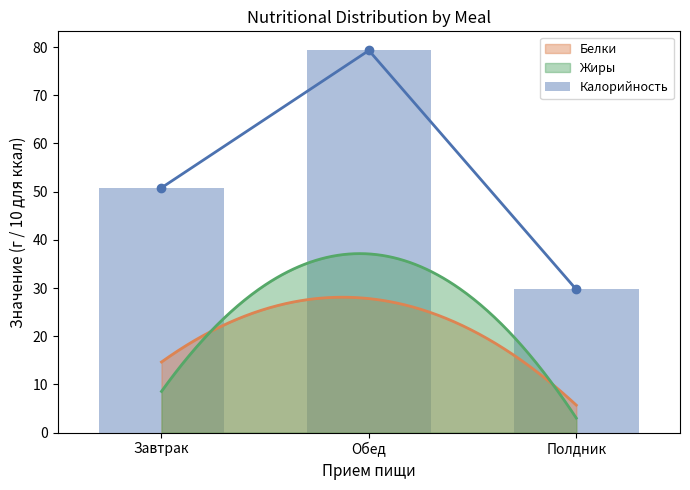

What is the lowest value of the Жиры series?

3.0